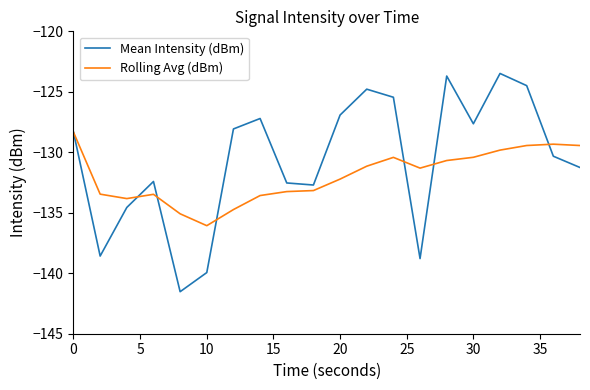

How many values in the Rolling Avg (dBm) series are below -131?

12